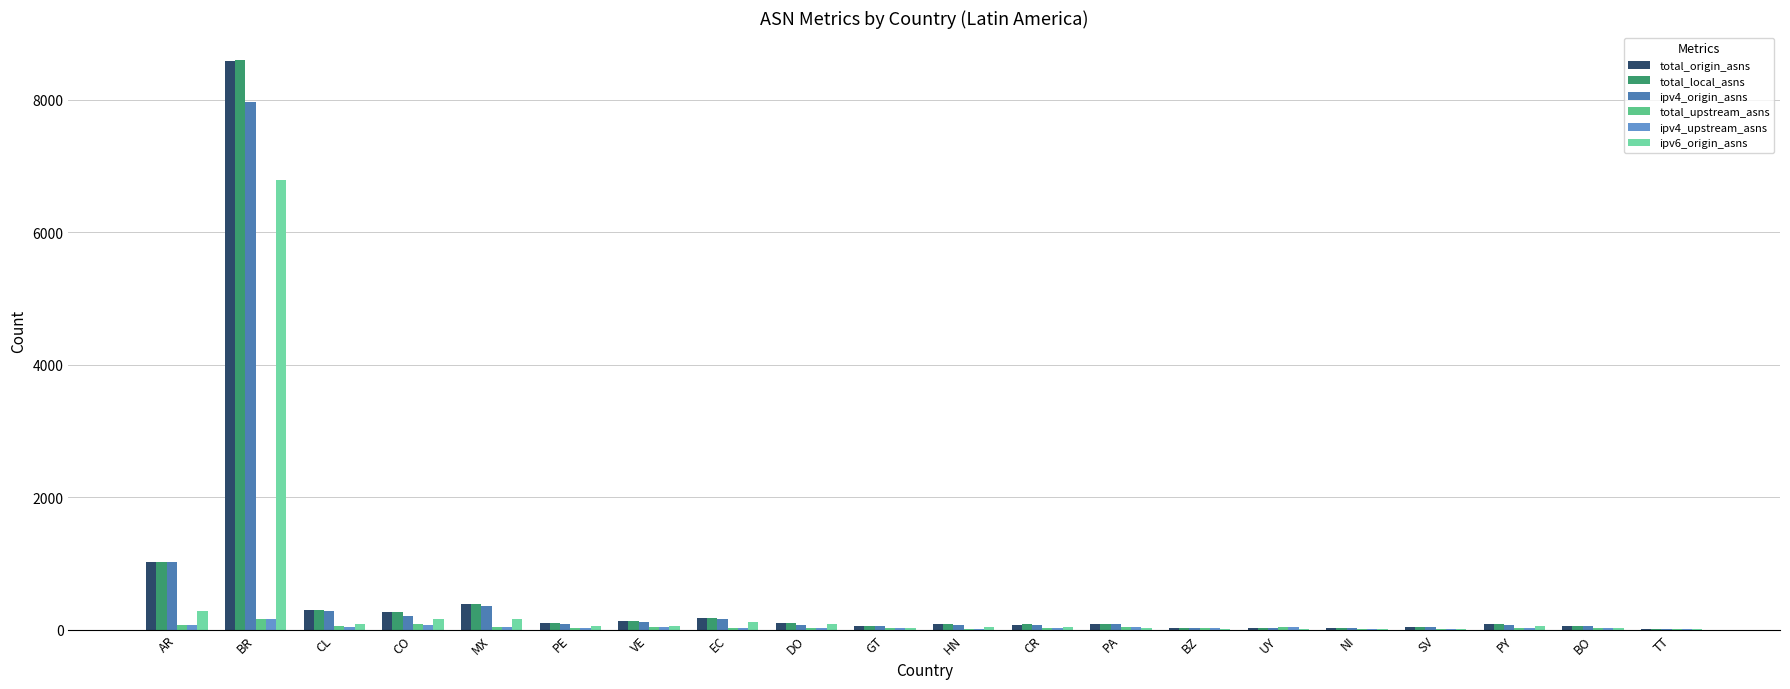

What is the sum of all total_local_asns values?

11609